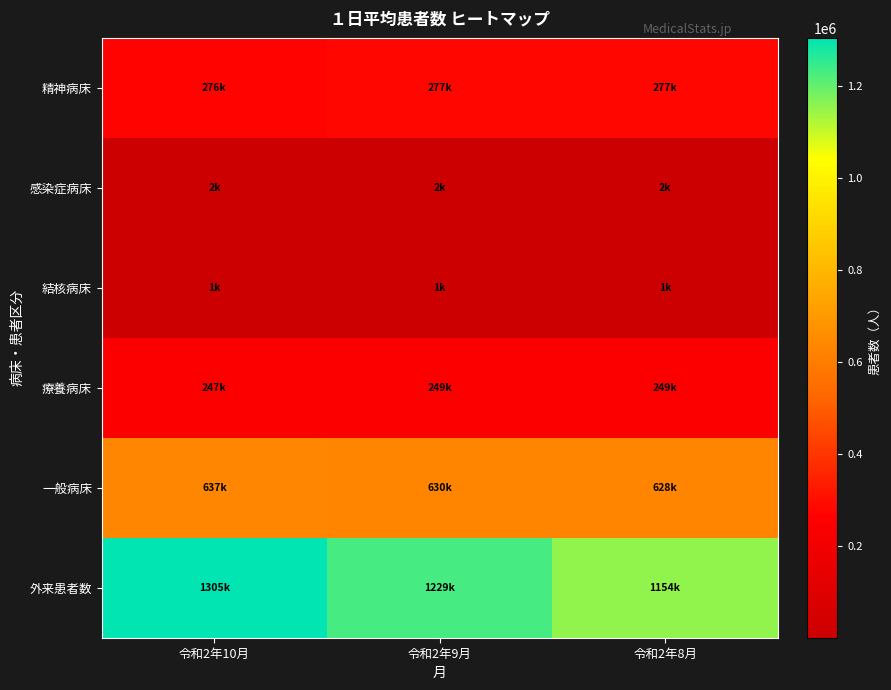

What is the smallest value displayed?

1330